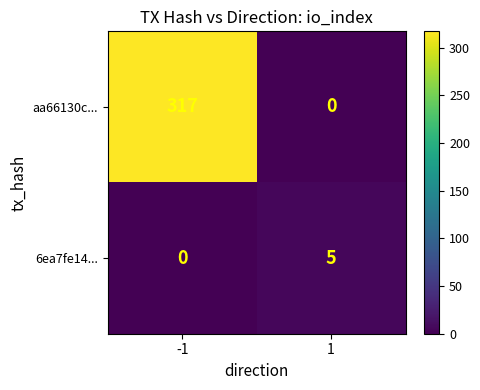

What is the difference between the maximum and minimum values in the 6ea7fe14... series?

5